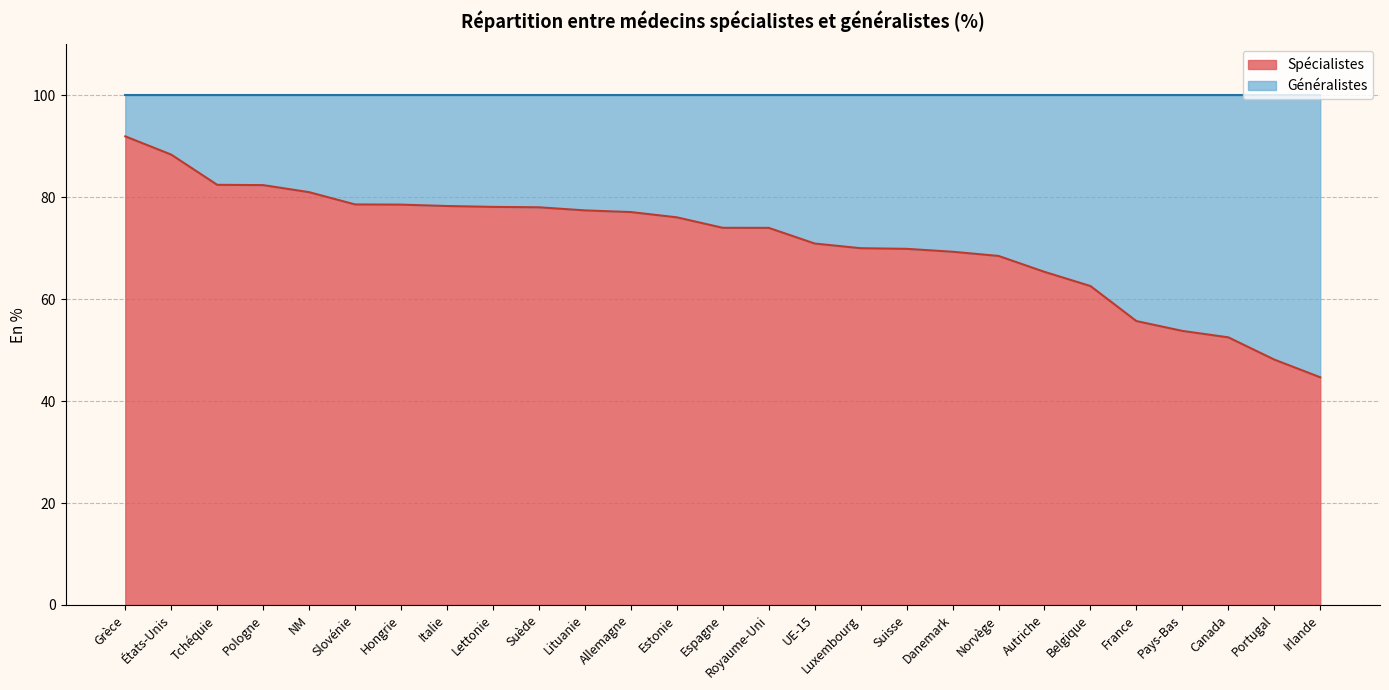

What is the minimum value shown in the chart?

44.7